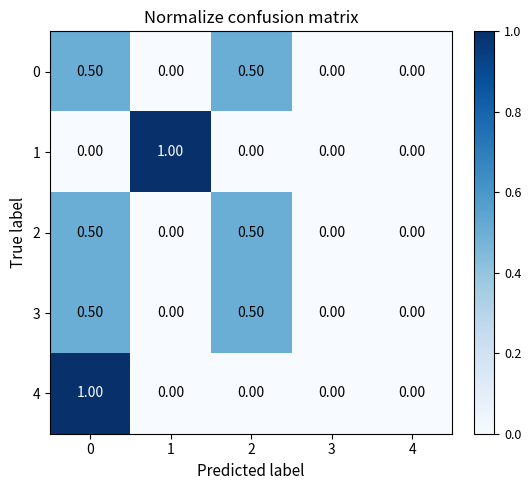

What is the total value across all series at 2?

1.5